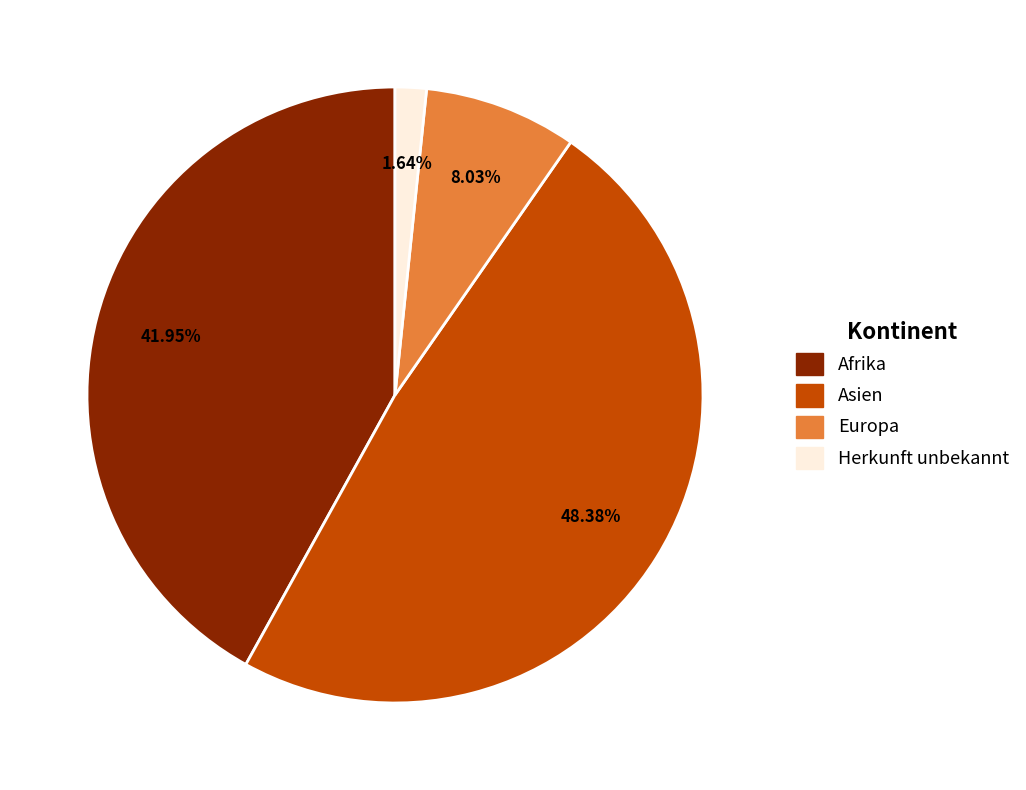

Is there a majority slice in this chart?

No